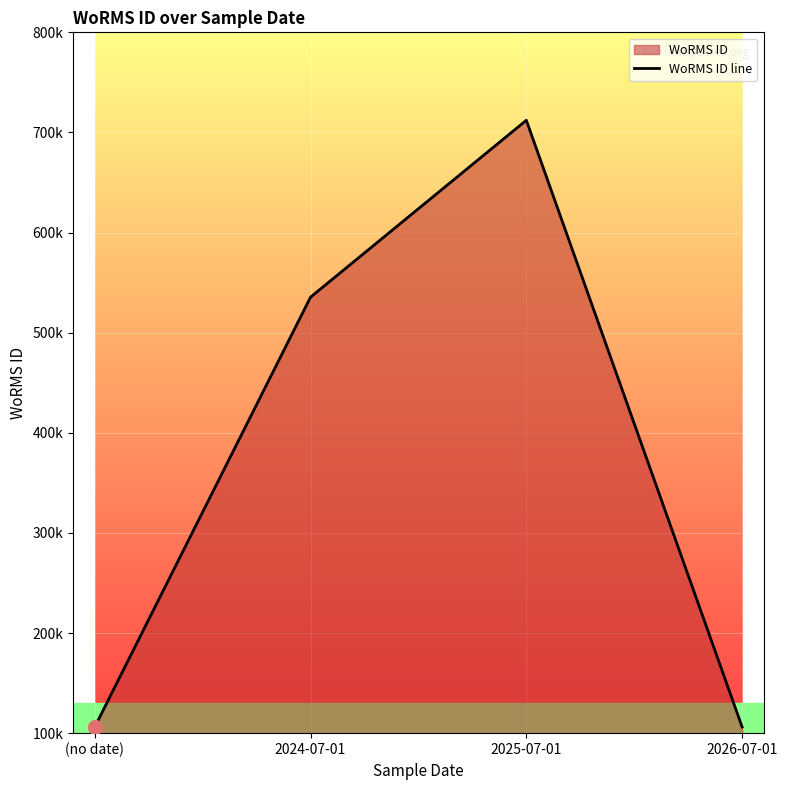

Between (no date) and 2026-07-01, which is larger?

2026-07-01